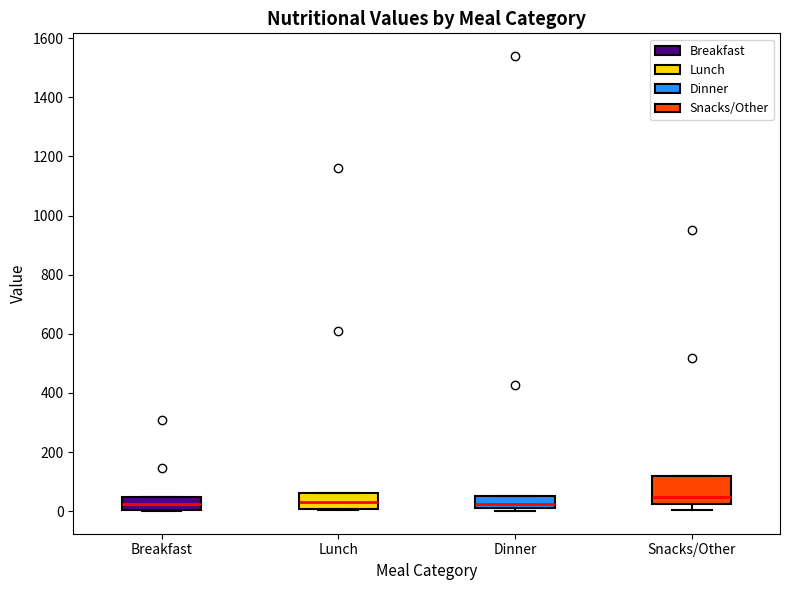

Where is the upper edge of the box for Breakfast on the y-axis? The values are not printed on the chart, so give them approximately, as read against the axis.

40